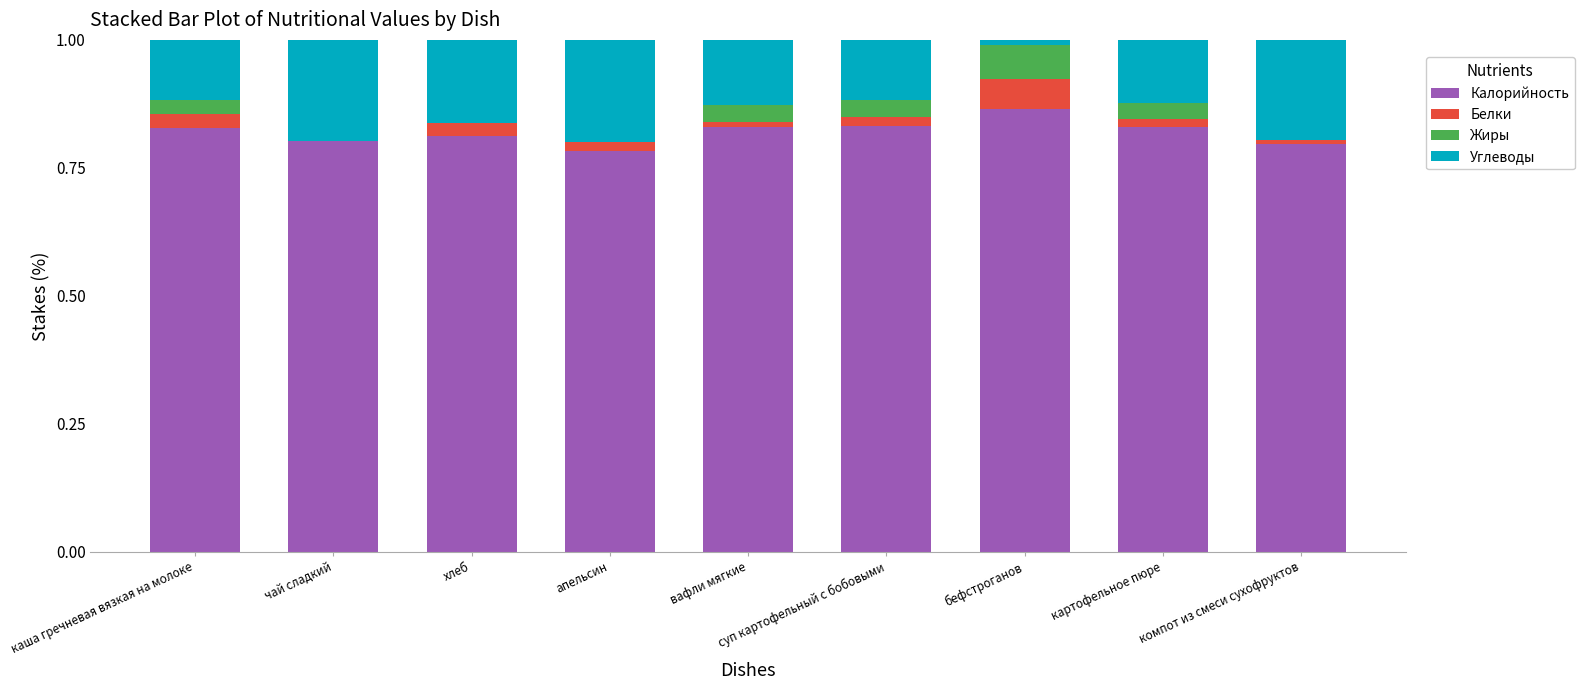

How many categories are shown in the chart?

9